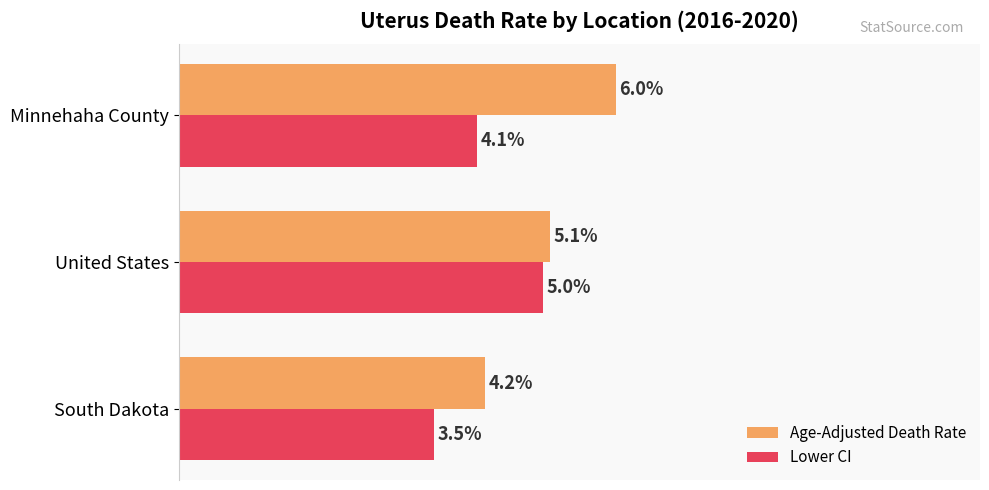

Which category has the lowest value in the Age-Adjusted Death Rate series?

South Dakota